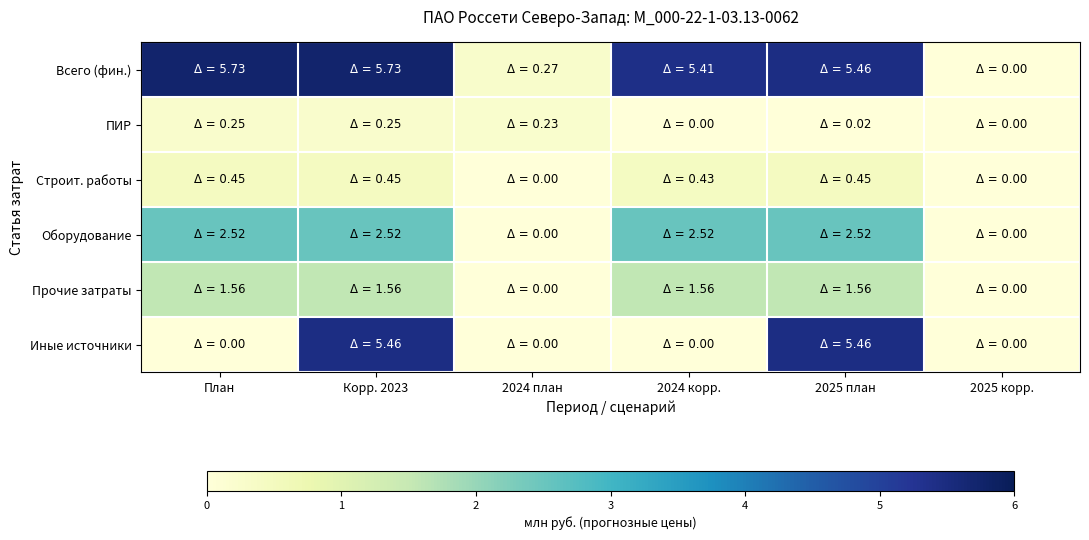

At which category is the sum across all series the highest?

Корр. 2023